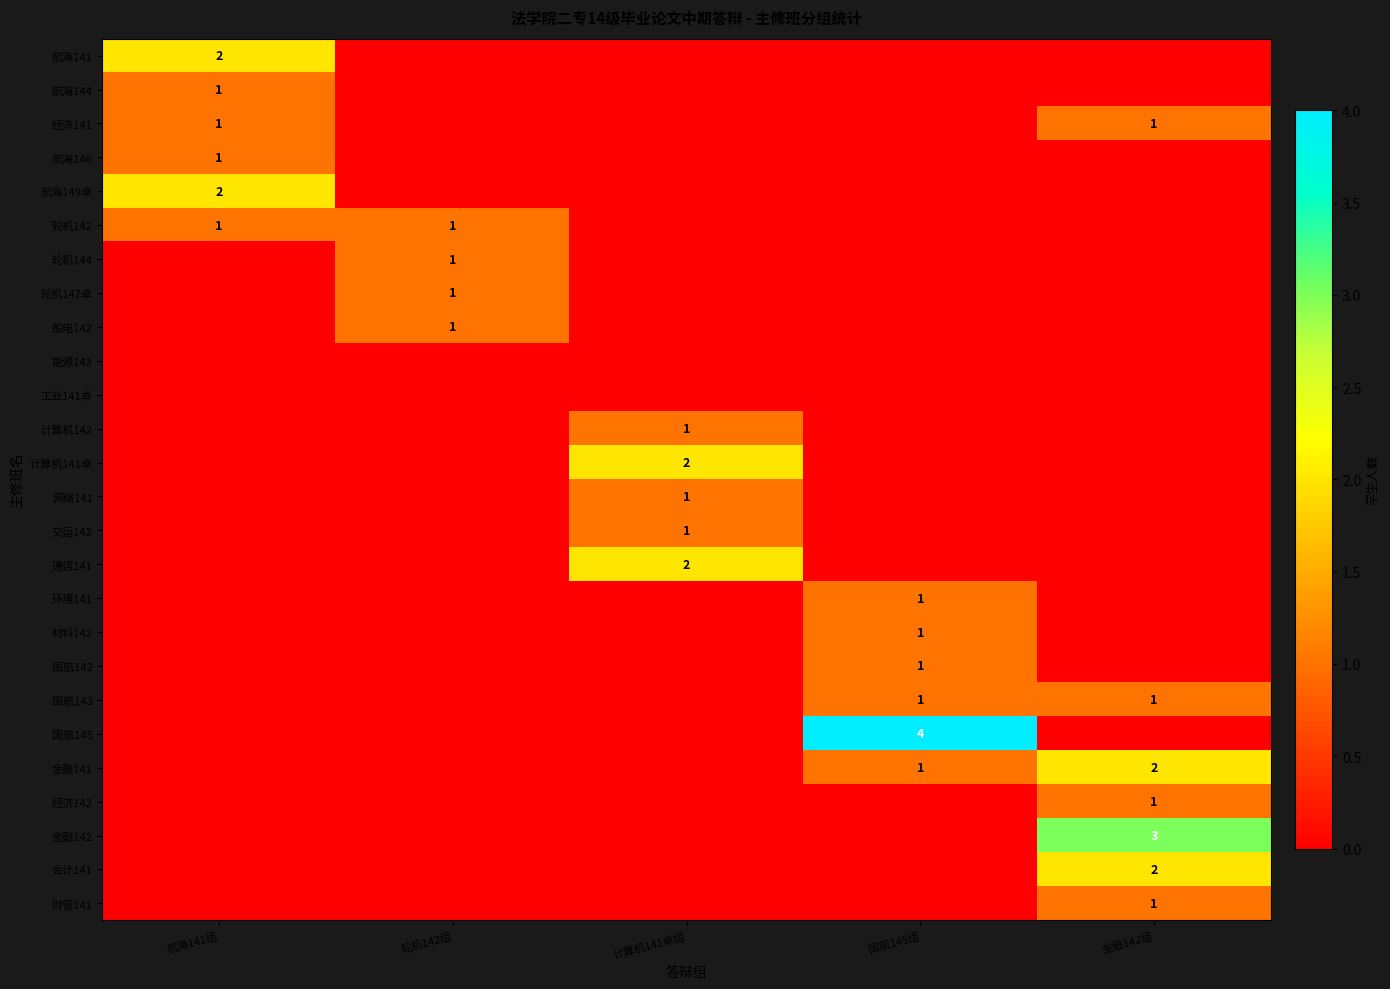

The value of 金融142 at 金融142组 is 5. True or false?

False